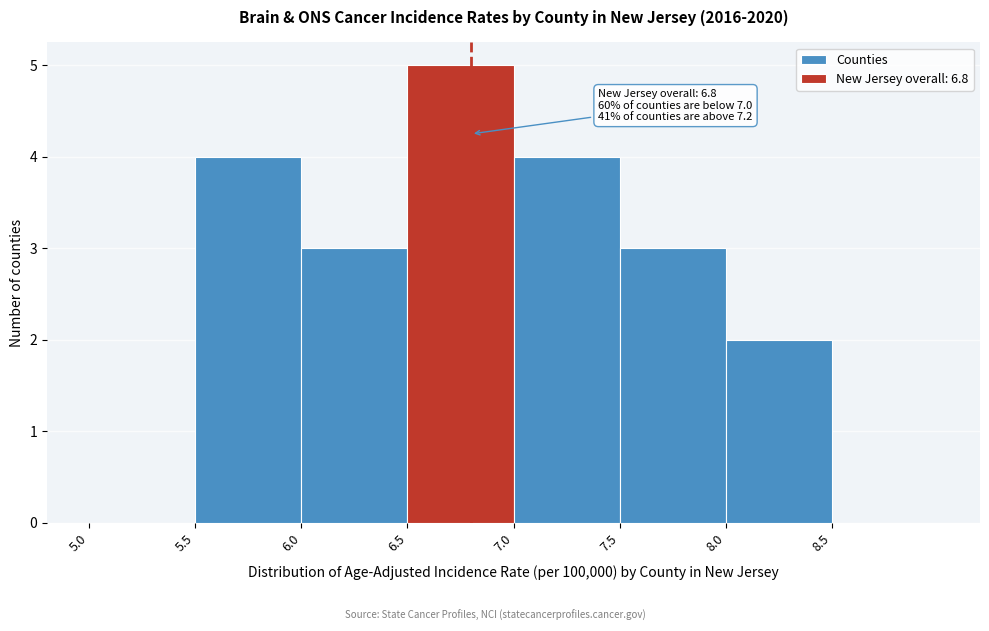

Which range on the x-axis has the tallest bar?

6.5 to 7.0